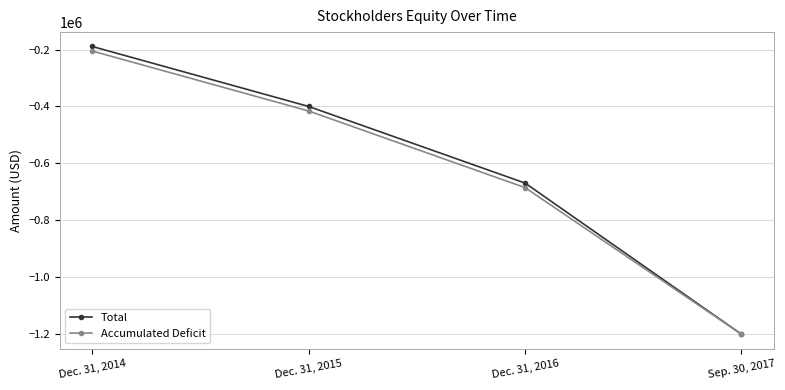

Where does the Accumulated Deficit series first go above -416043?

Dec. 31, 2014